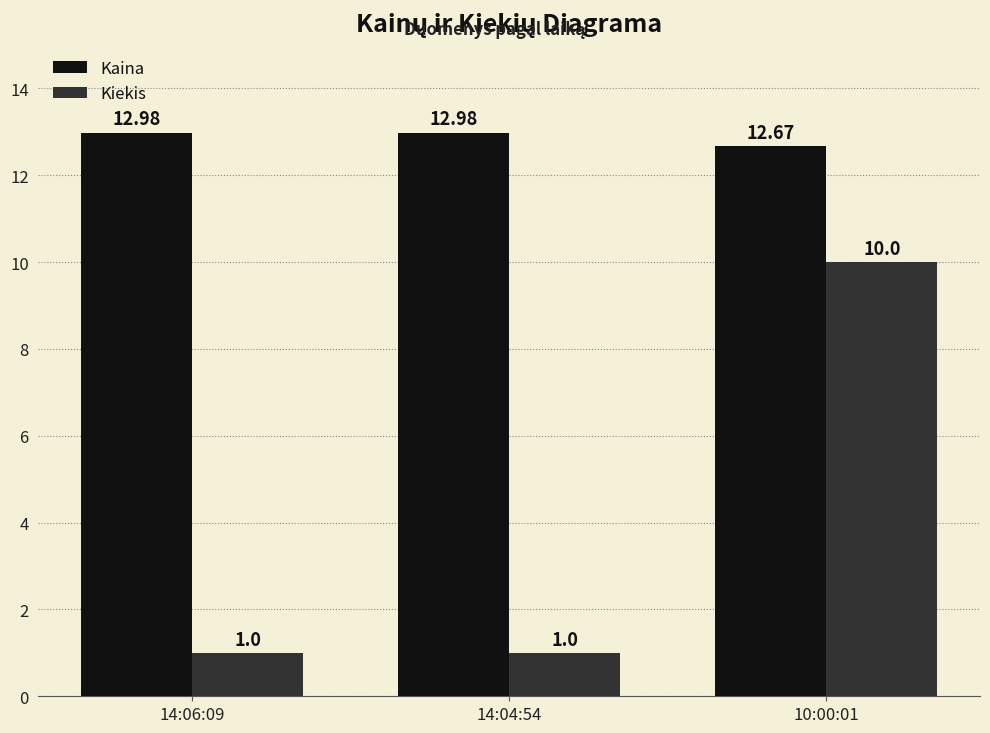

Rank the series by their average value, from lowest to highest.

Kiekis, Kaina